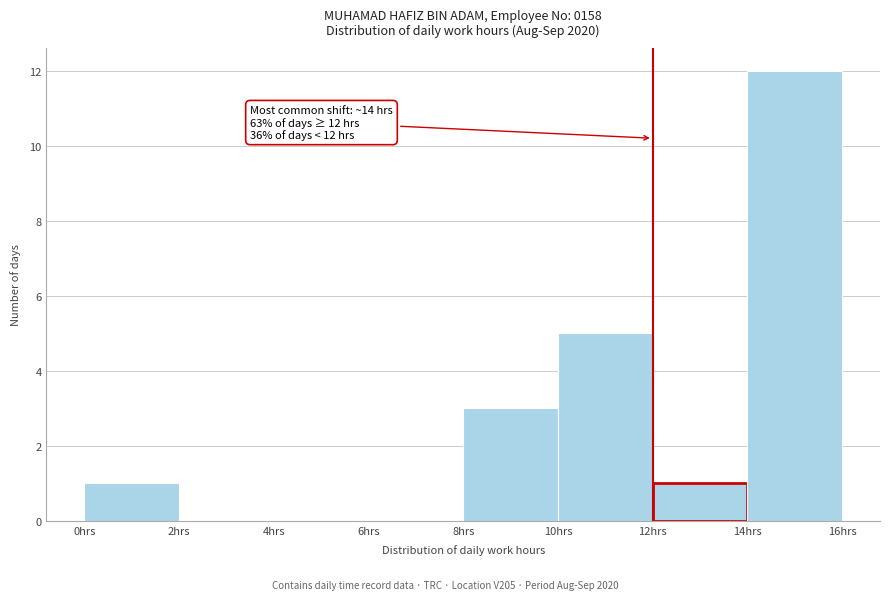

Over which range of the x-axis is the bar tallest?

14 to 16